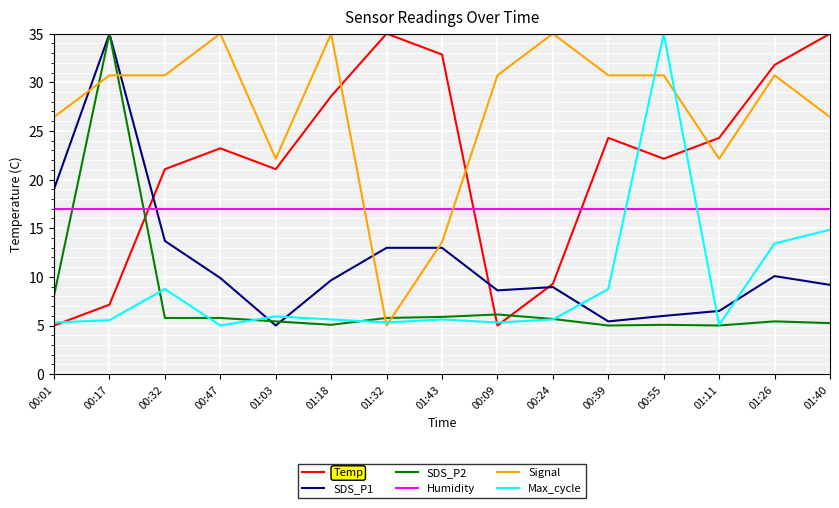

What is the difference between the maximum and minimum values in the SDS_P2 series?

30.0